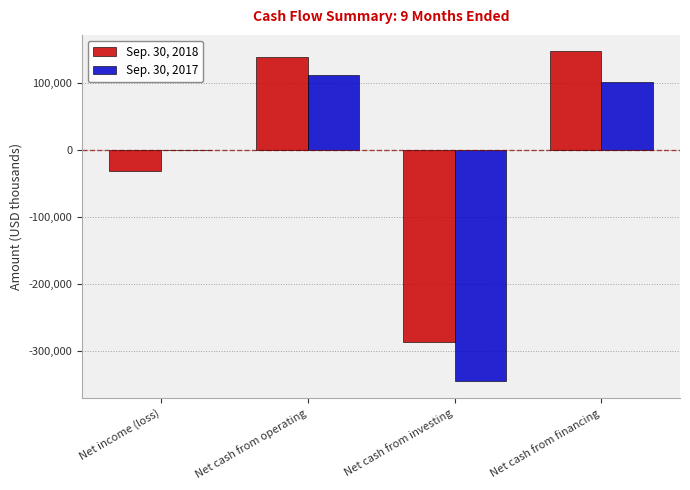

Which label corresponds to the largest value in the chart?

Net cash from financing